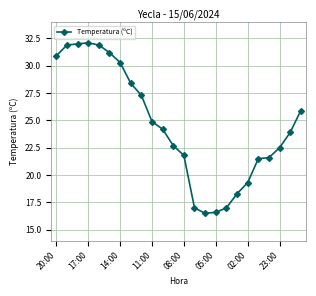

How many series are shown in this chart?

1